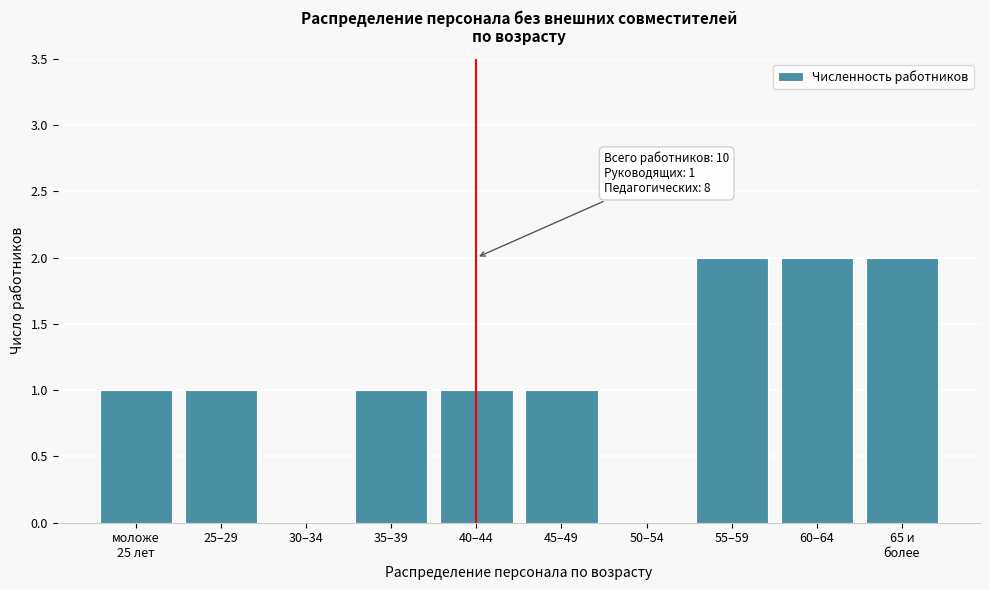

What is the sum of all values?

11